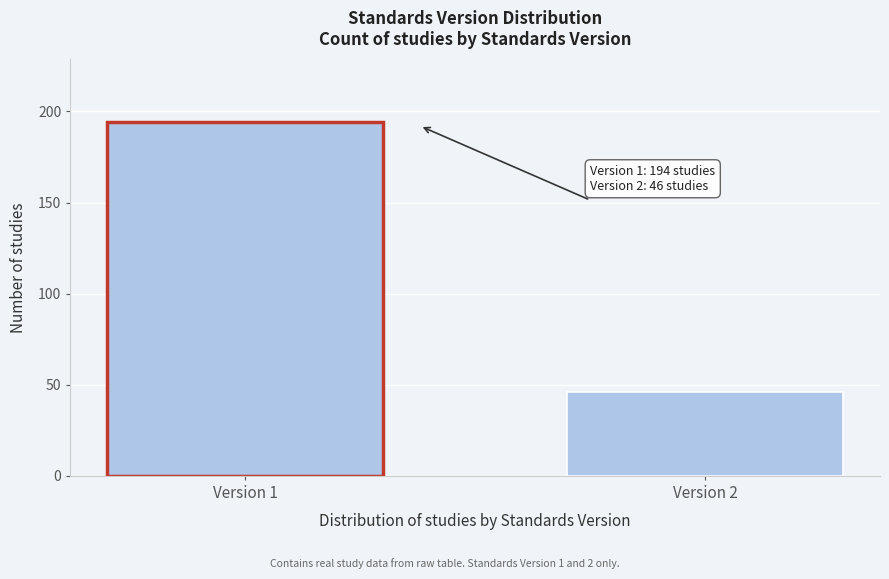

Reading right to left, what are all the values shown in this chart?

Version 2=46	Version 1=194